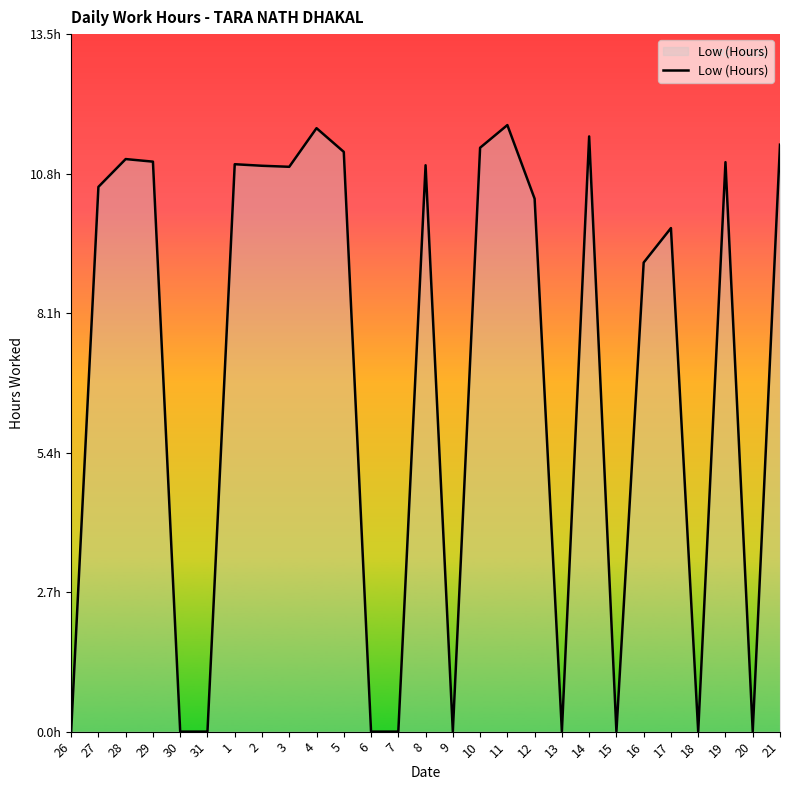

At which label is the value closest to 5?

16